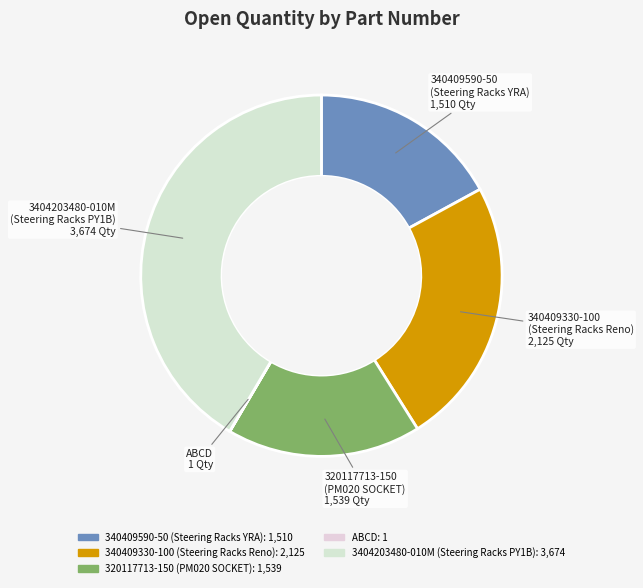

Is there any slice that represents more than half of the pie?

No